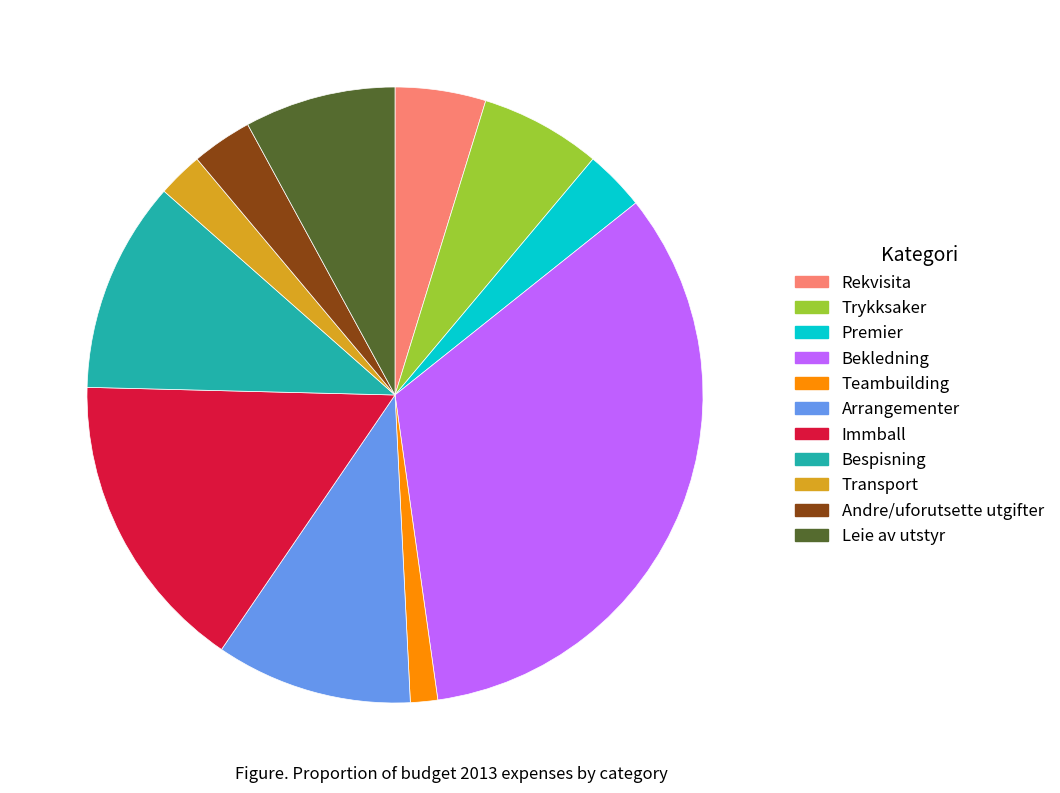

Does any single category account for the majority?

No